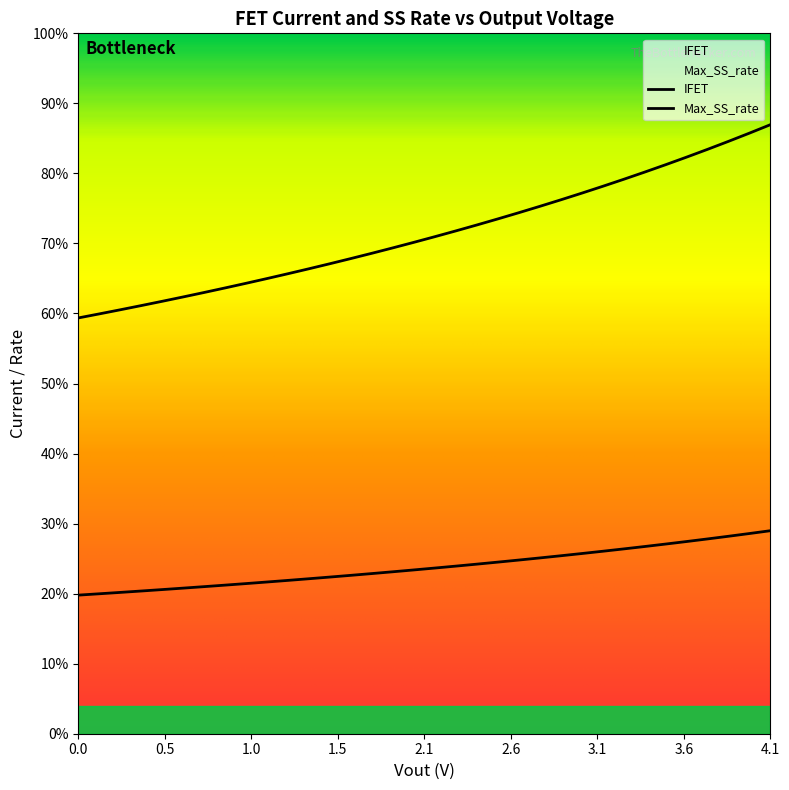

True or false: IFET and Vout cross at least once.

False